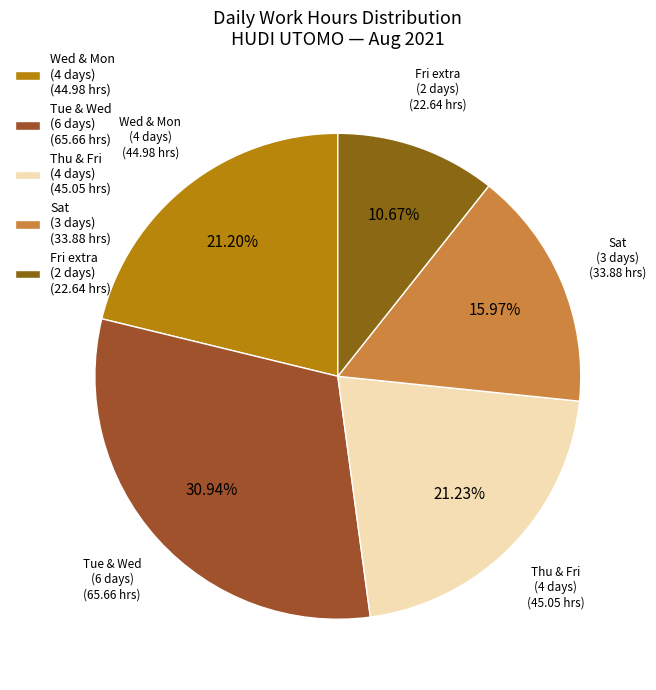

Do Fri extra (2 days) (22.64 hrs) and Sat (3 days) (33.88 hrs) together represent more than half of the pie?

No